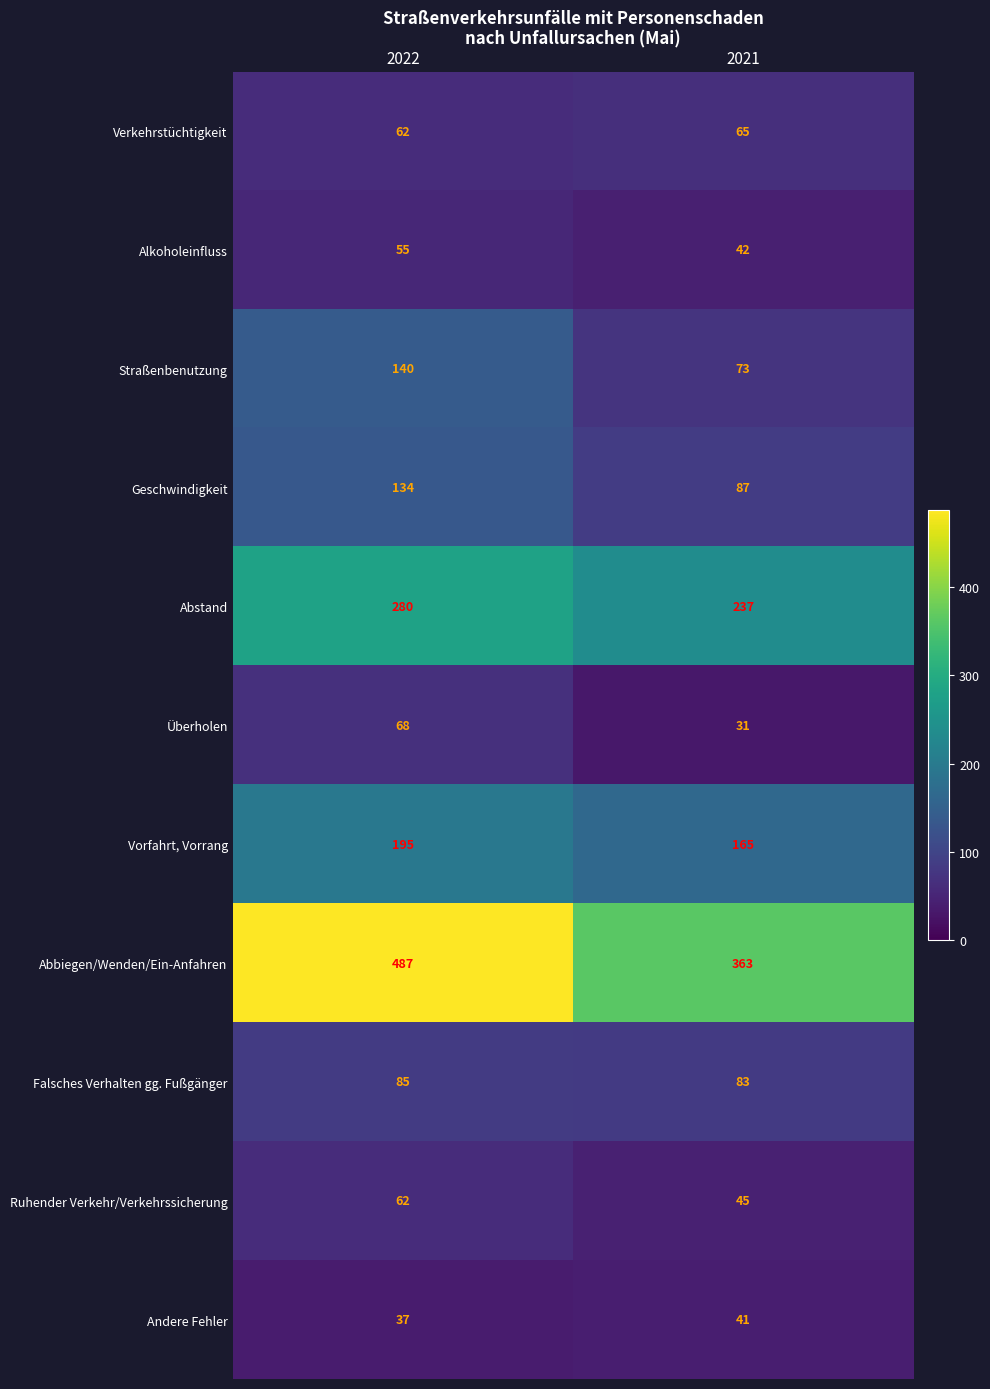

At which category does the chart reach its minimum across all series?

2021